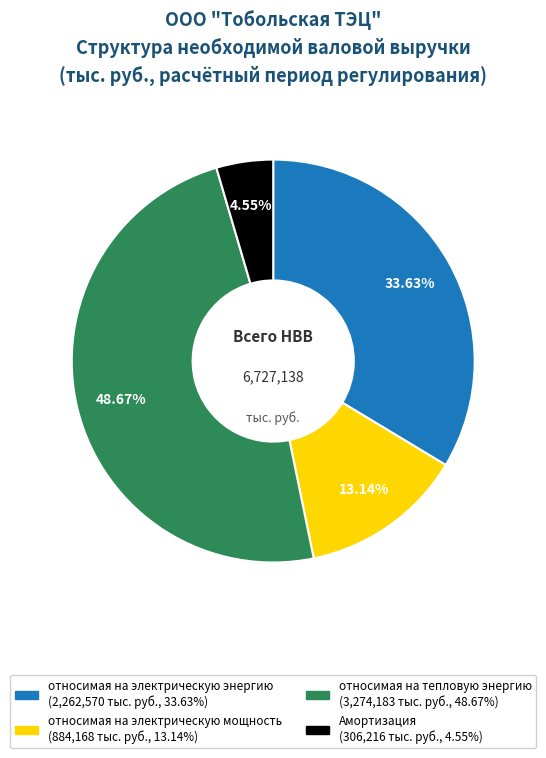

To the nearest percent, what is the average slice percentage?

25%